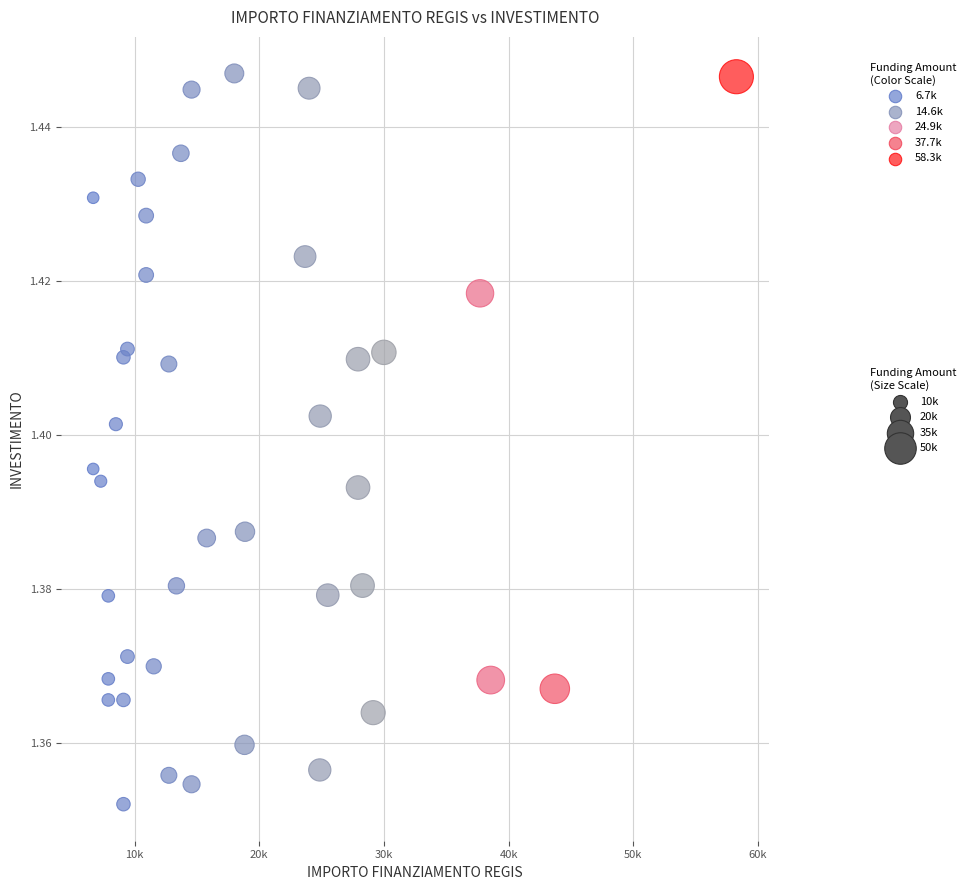

What is the range of X values (max minus min)?

51595.0